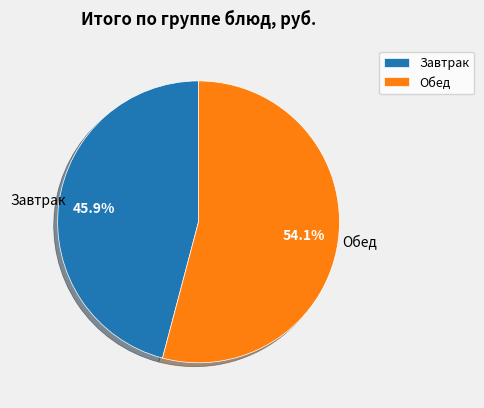

Which has a higher value, Обед or Завтрак?

Обед